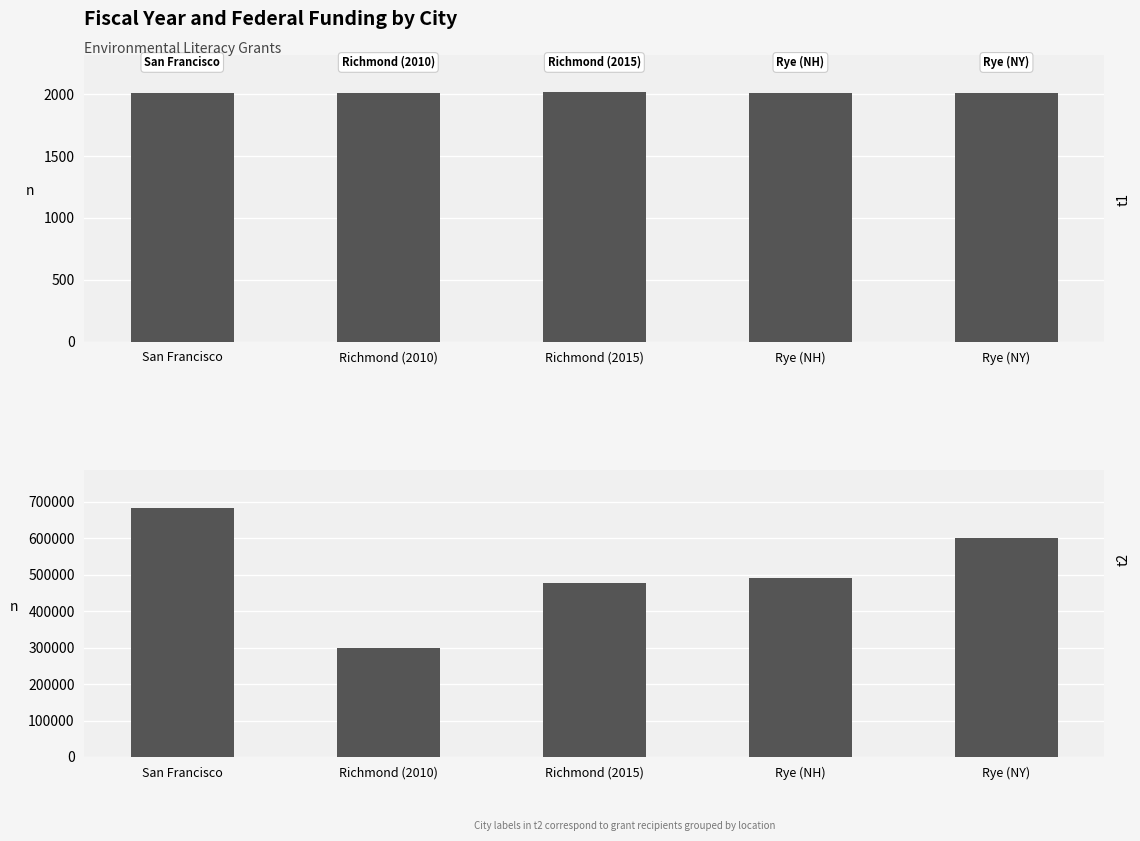

True or false: Fiscal Year has a value of 2006 at Rye (NY).

True